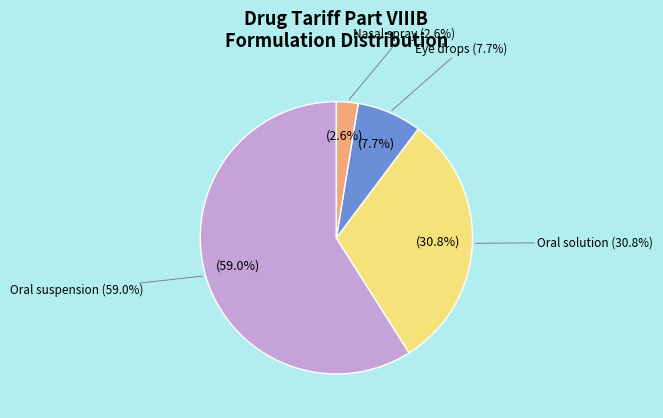

The oral suspension slice represents 46% of the pie. True or false?

False